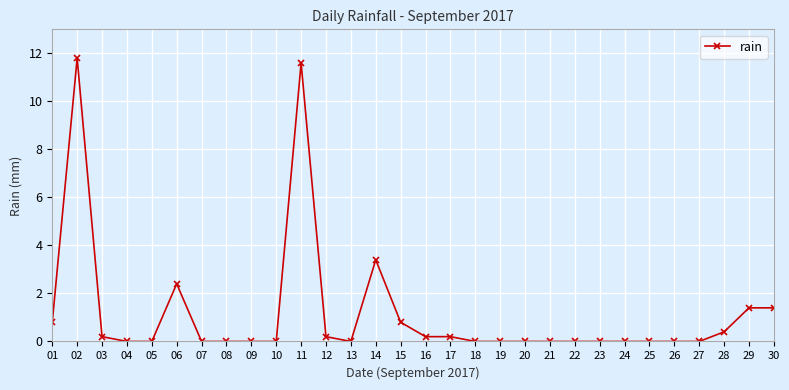

Reading left to right, list all the values displayed in this chart.

01=0.8	02=11.8	03=0.2	04=0.0	05=0.0	06=2.4	07=0.0	08=0.0	09=0.0	10=0.0	11=11.6	12=0.2	13=0.0	14=3.4	15=0.8	16=0.2	17=0.2	18=0.0	19=0.0	20=0.0	21=0.0	22=0.0	23=0.0	24=0.0	25=0.0	26=0.0	27=0.0	28=0.4	29=1.4	30=1.4